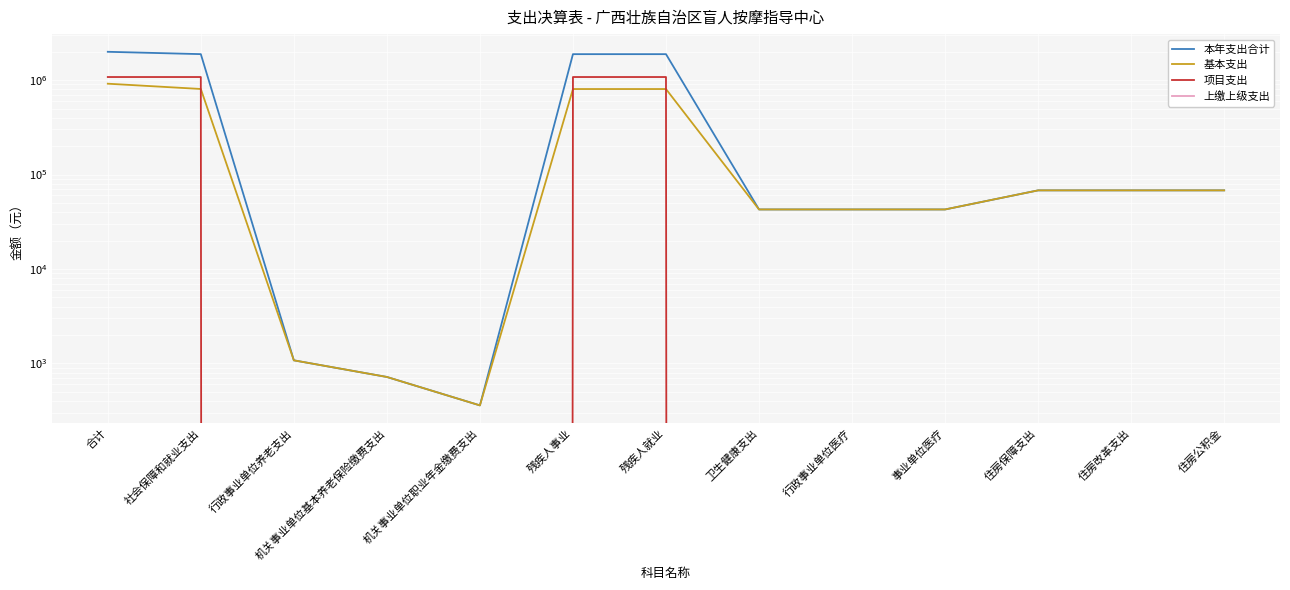

What are all the series names shown in the legend?

本年支出合计, 基本支出, 项目支出, 上缴上级支出